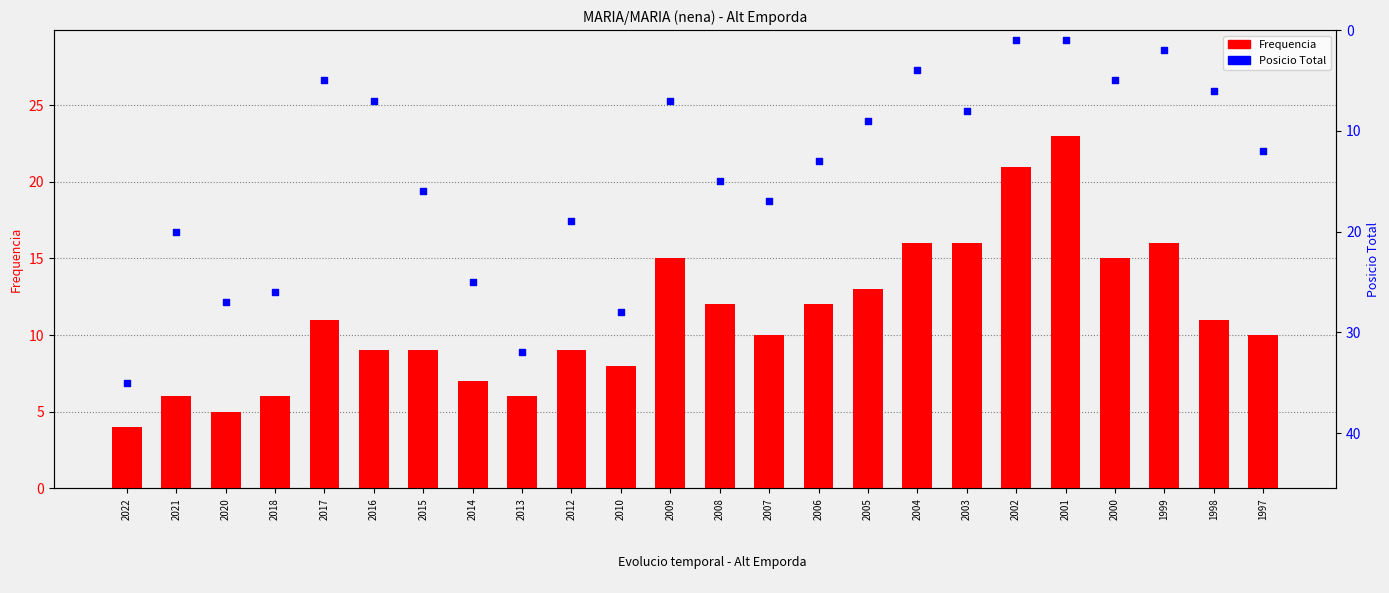

Which series has the largest total across all categories?

Posicio Total